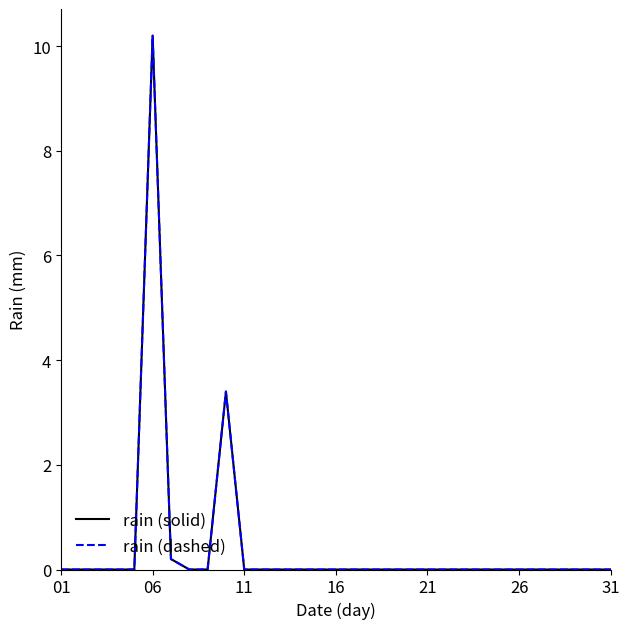

Does the chart display data point markers on the line(s)?

No